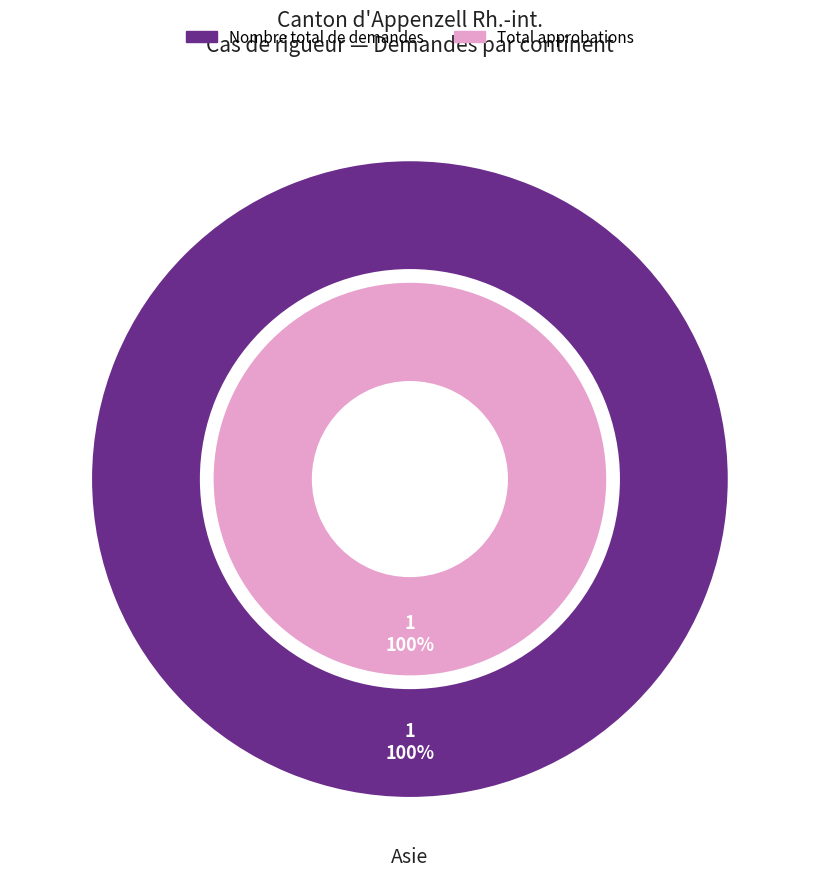

What portion of the pie excludes Afrique?

100.0%